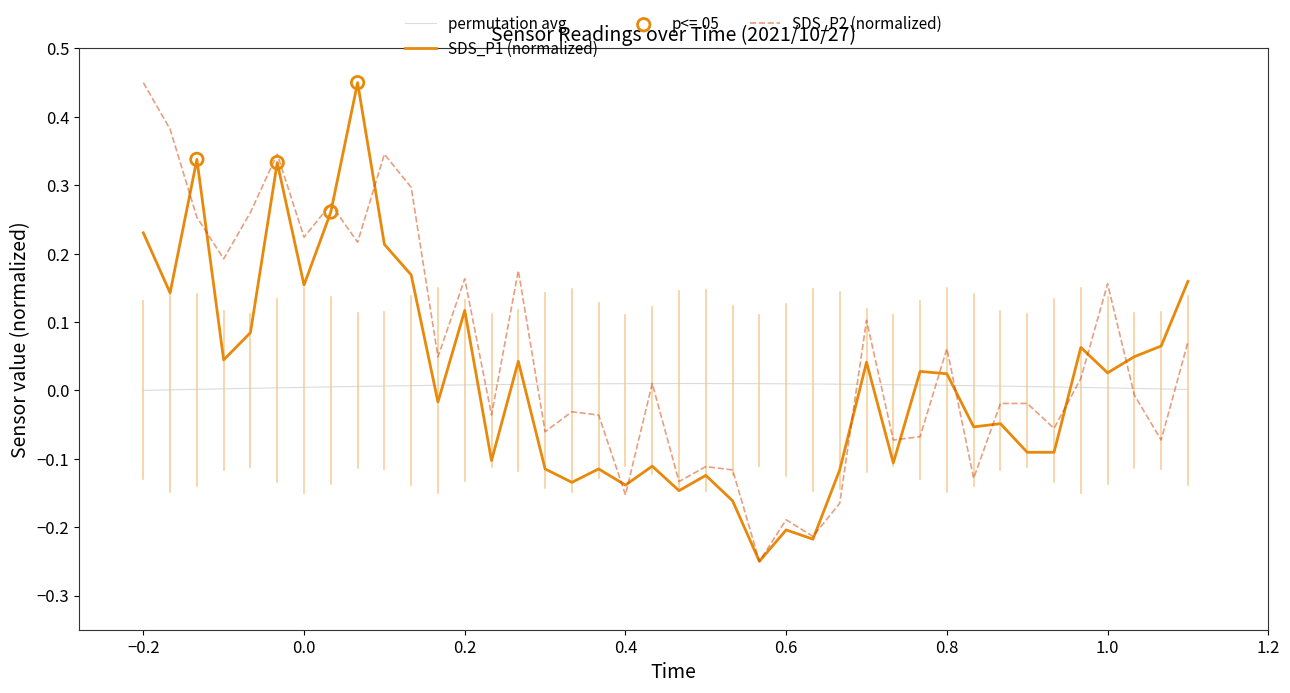

Which series has the largest total across all categories?

SDS_P2 (normalized)